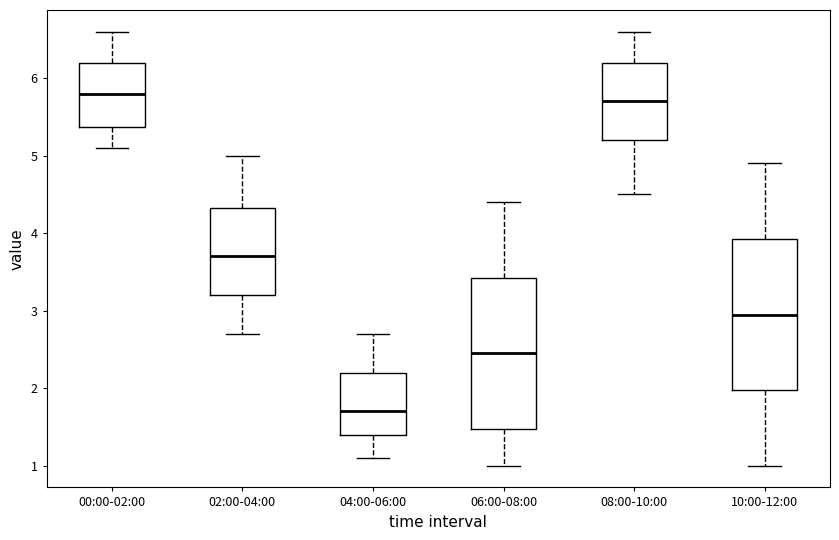

Reading left to right, read every box against the y-axis: the position of its median line, the range the box covers, and the ends of its whiskers. The values are not printed on the chart, so give them approximately, as read against the axis.

00:00-02:00: median 5.8, box 5.4 to 6.2, whiskers 5.1 to 6.6
02:00-04:00: median 3.7, box 3.2 to 4.3, whiskers 2.7 to 5.0
04:00-06:00: median 1.7, box 1.4 to 2.2, whiskers 1.1 to 2.7
06:00-08:00: median 2.5, box 1.5 to 3.4, whiskers 1.0 to 4.4
08:00-10:00: median 5.7, box 5.2 to 6.2, whiskers 4.5 to 6.6
10:00-12:00: median 3.0, box 2.0 to 3.9, whiskers 1.0 to 4.9